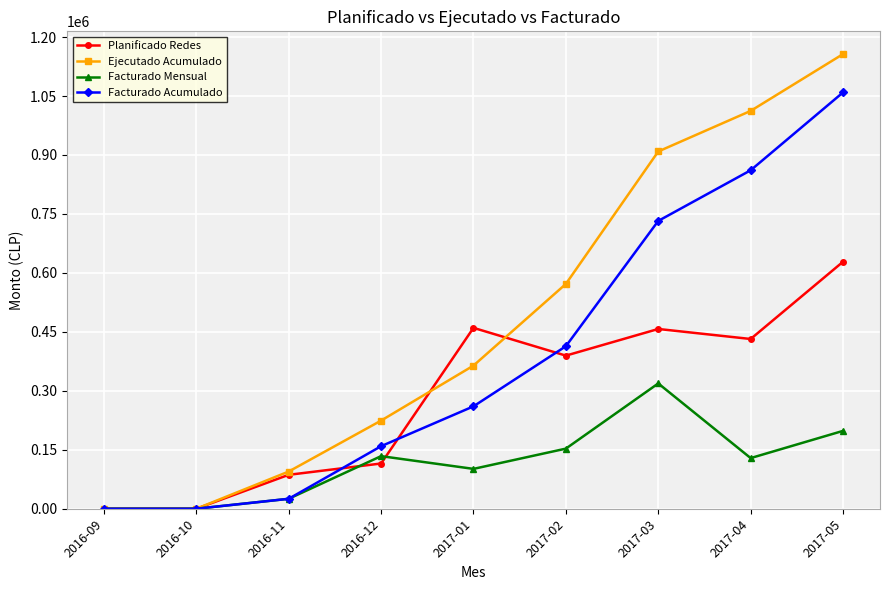

What is the difference between the second highest and minimum values in the Ejecutado Acumulado series?

1012177.0